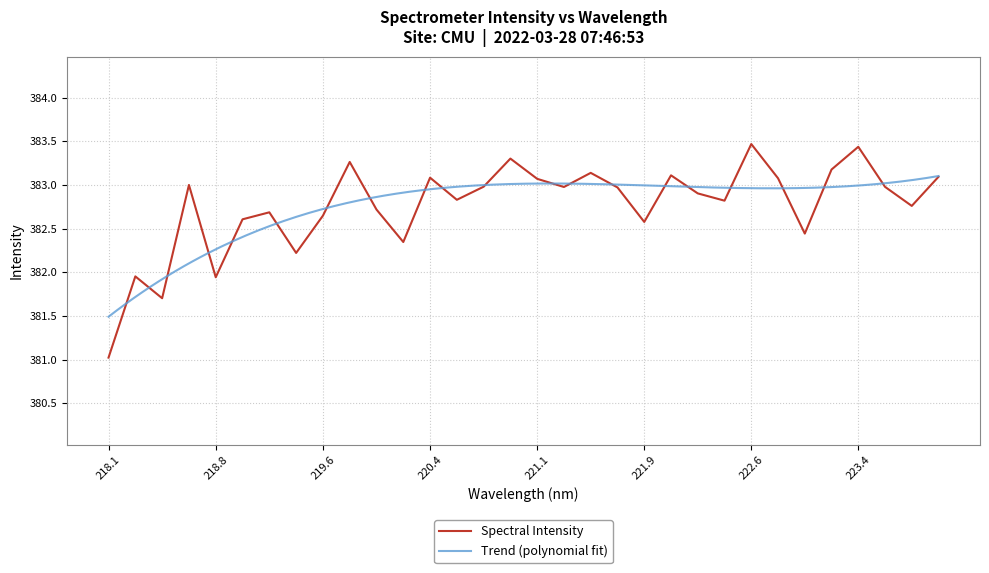

At which category does the data reach its first local peak?

218.2508